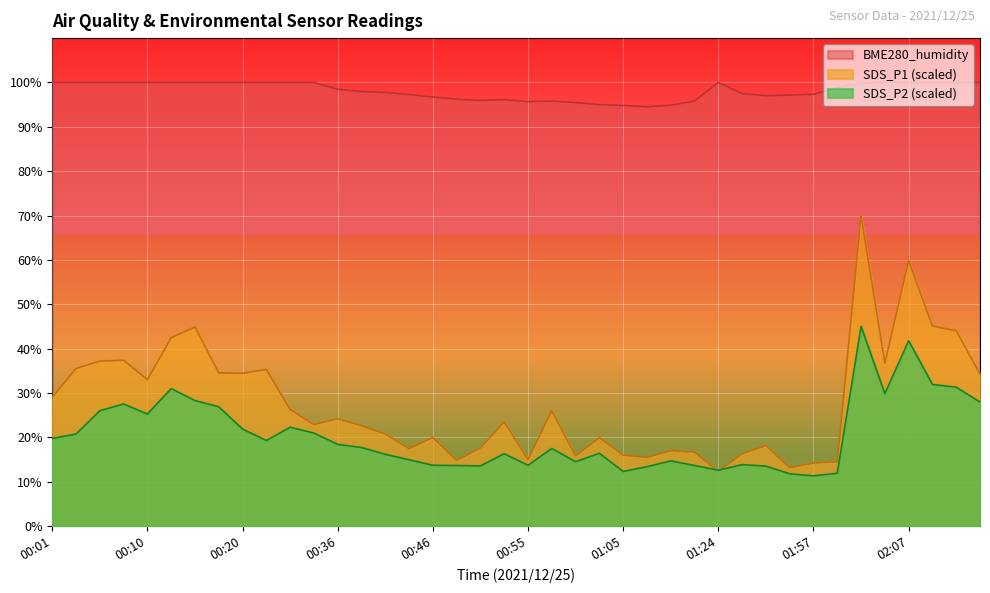

What is the greatest value displayed?

100.0